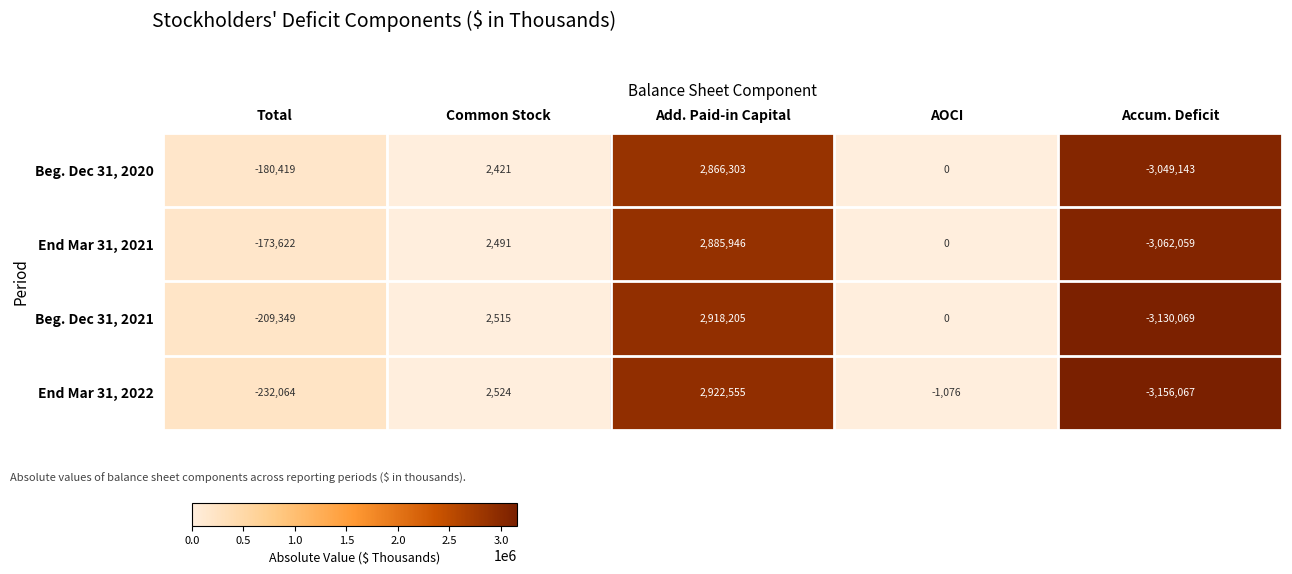

At how many categories does at least one series exceed 1746033?

1